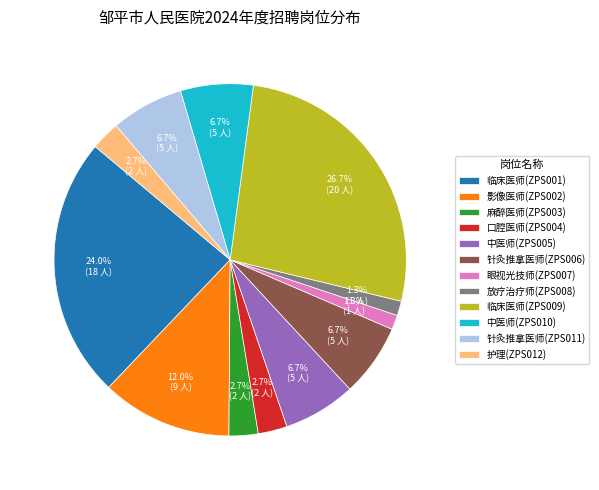

True or false: 中医师(ZPS010) accounts for 1% of the total.

False